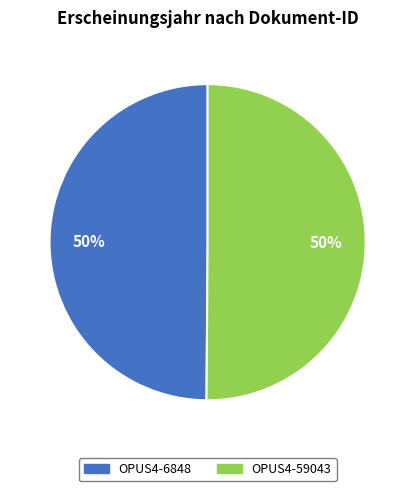

To the nearest percent, what is the combined percentage of OPUS4-6848 and OPUS4-59043?

100%